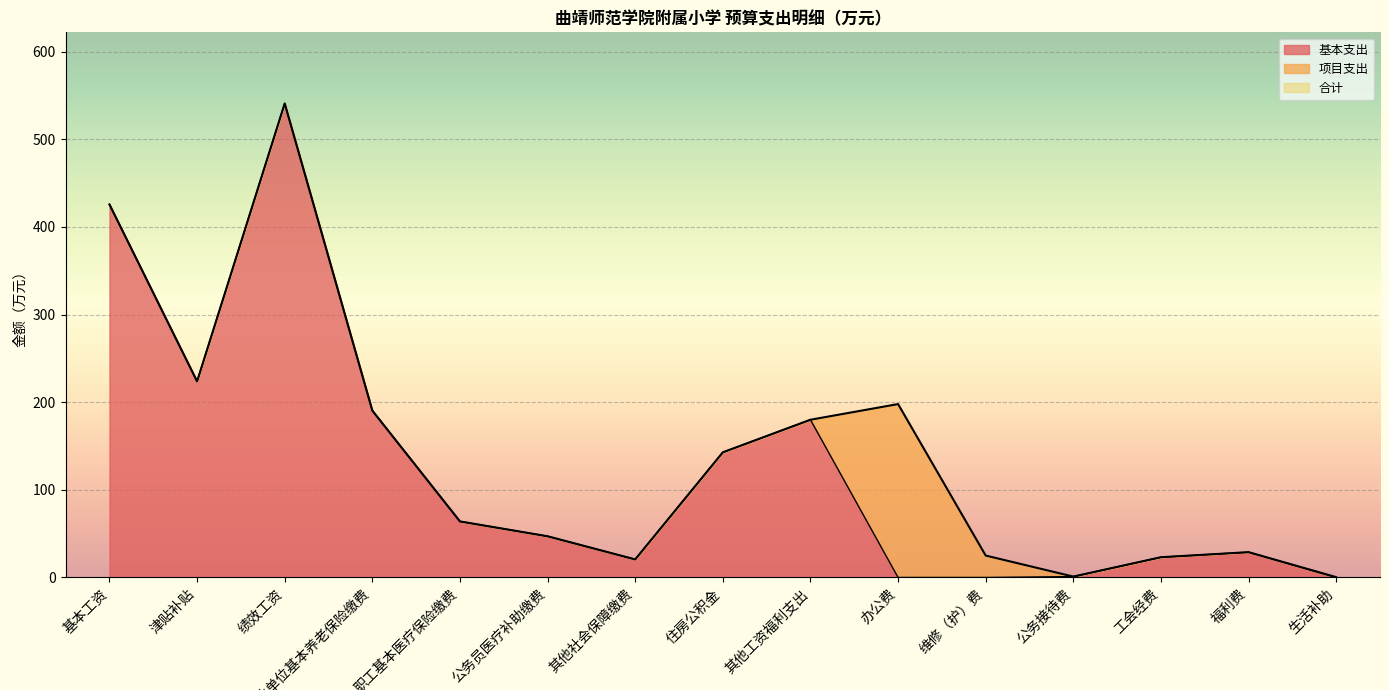

True or false: 合计 has a value of 23.1 at 工会经费.

True